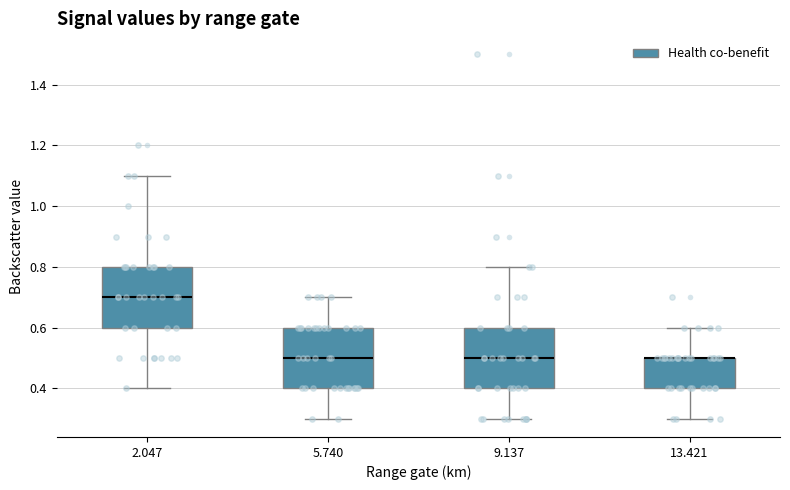

Where does the lower whisker of the box at x = 9.137 end on the y-axis? The values are not printed on the chart, so give them approximately, as read against the axis.

0.3